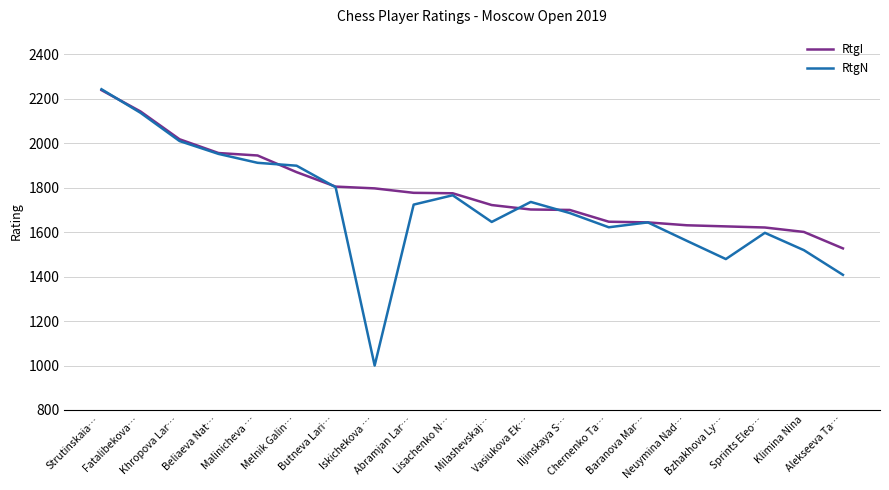

What is the difference between the highest and lowest values at Sprints Eleo…?

24